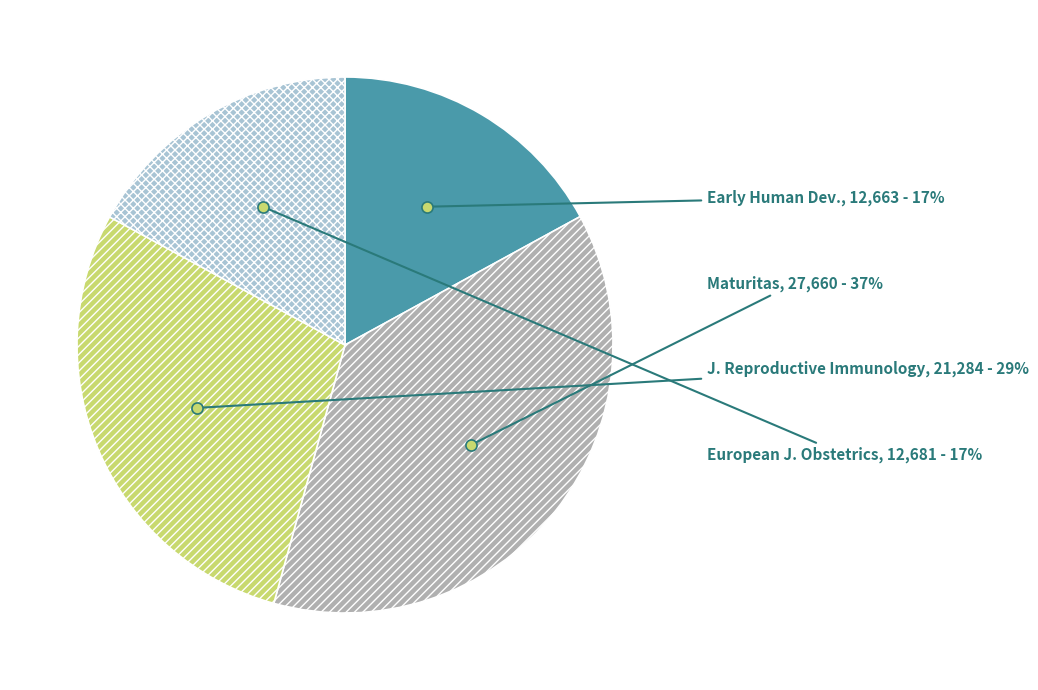

Is there a majority slice in this chart?

No